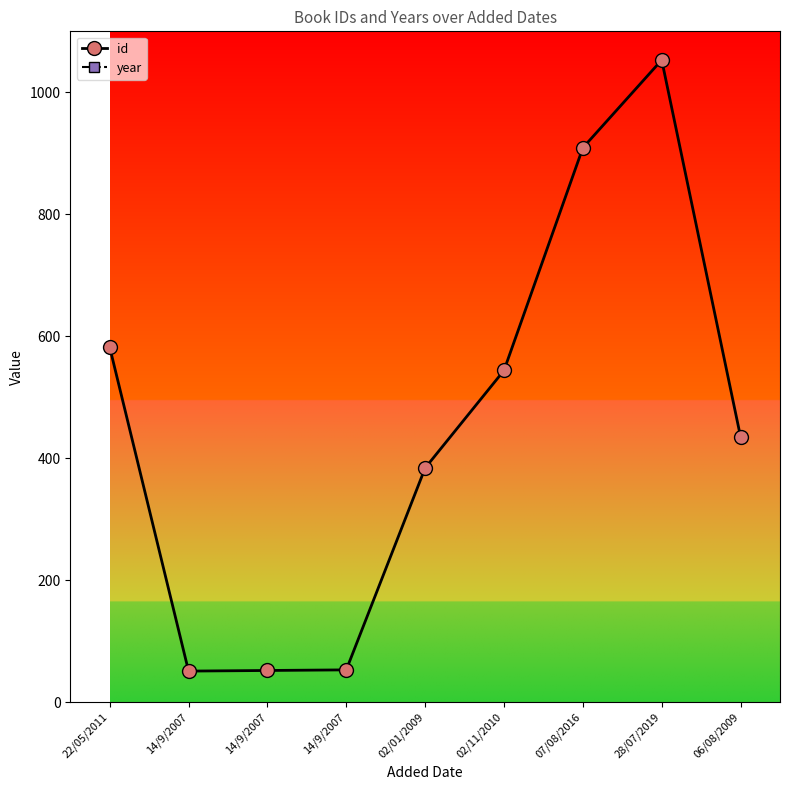

What is the total value across all series at 14/9/2007?

2055